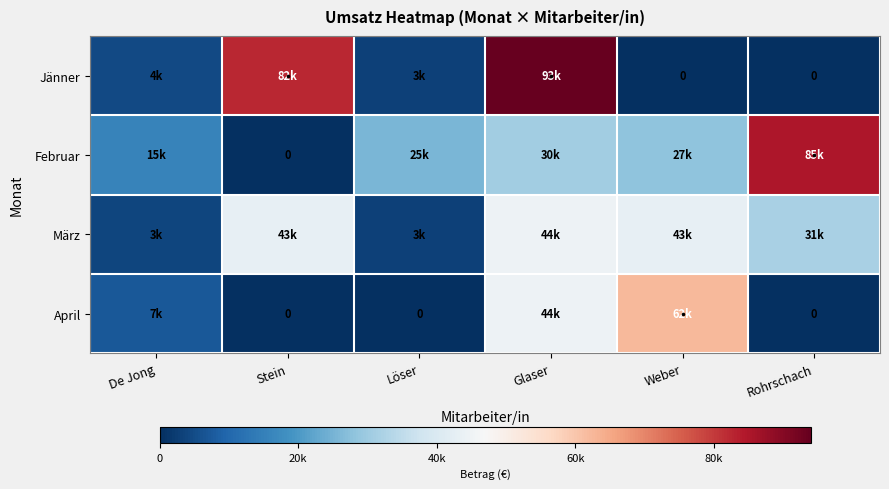

Which series has the largest total across all categories?

Februar